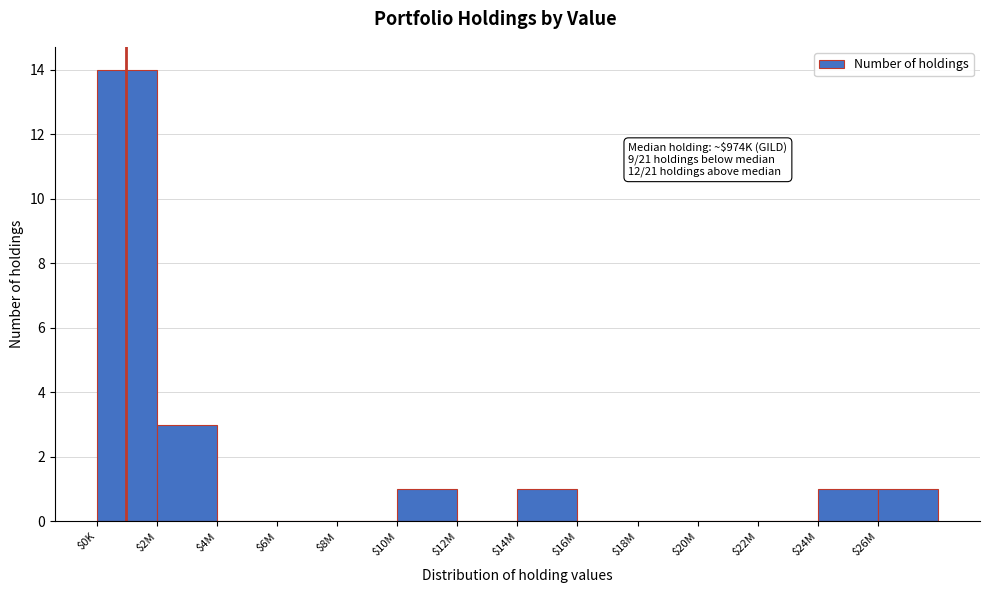

Which label corresponds to the largest value in the chart?

$0K